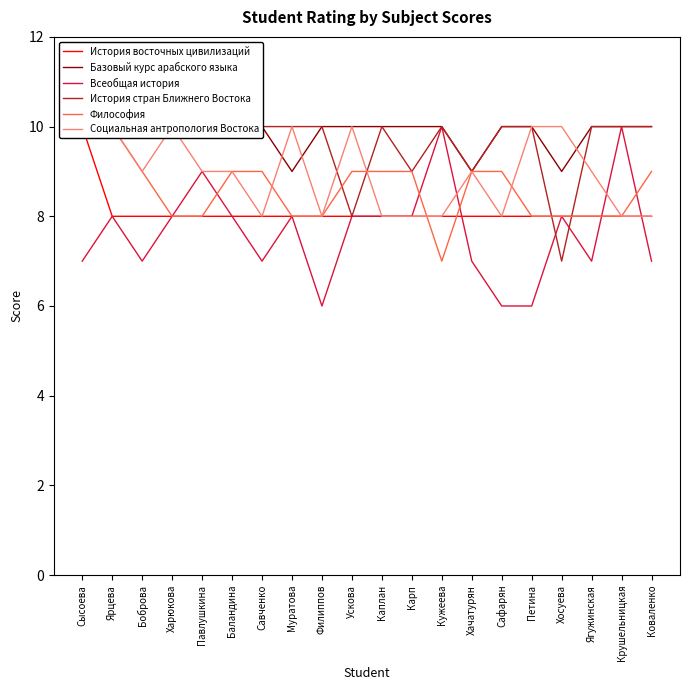

True or false: Всеобщая история and Философия intersect in this chart.

True